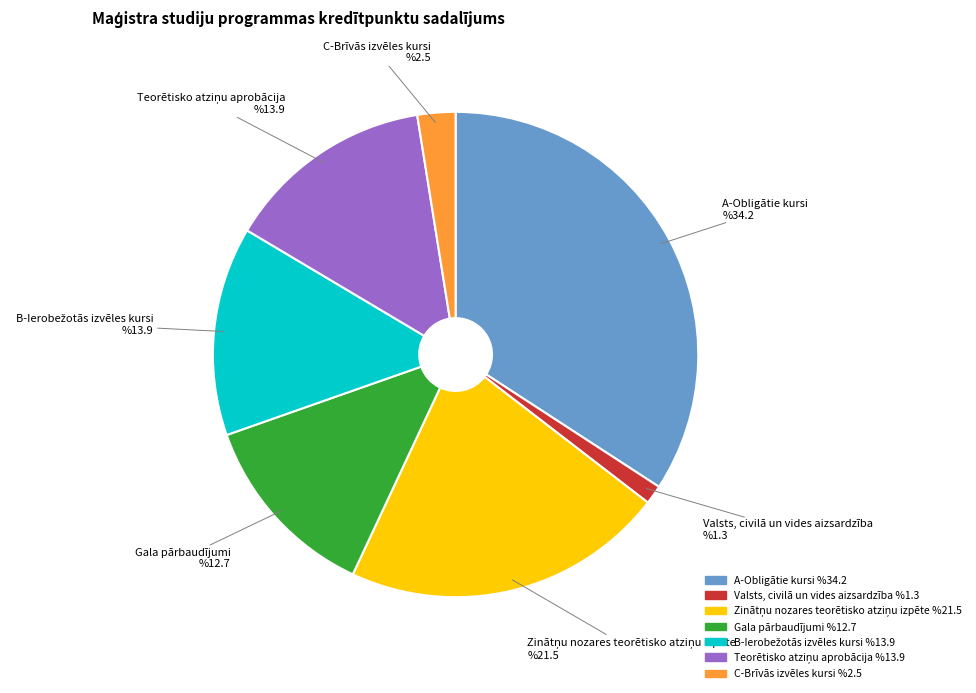

Is there any slice that represents more than half of the pie?

No